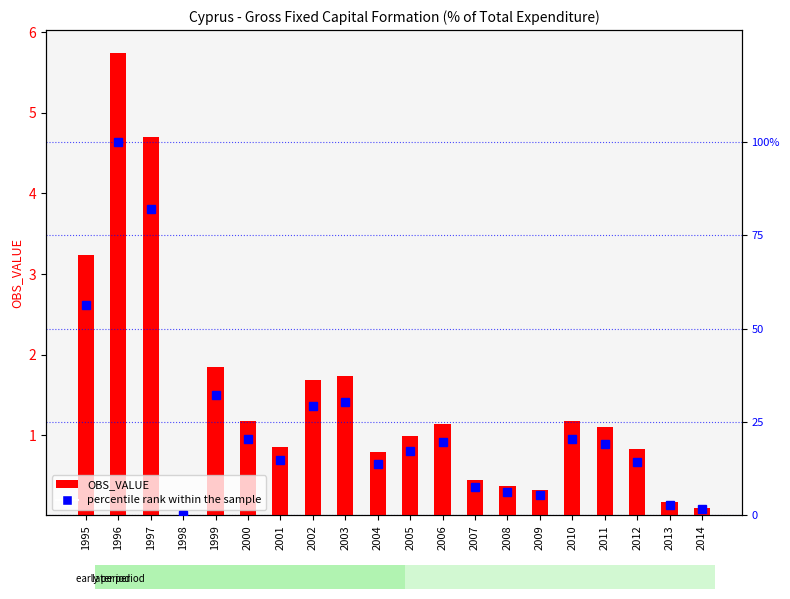

What is the value of the OBS_VALUE bar at the 20th from the left?

0.1